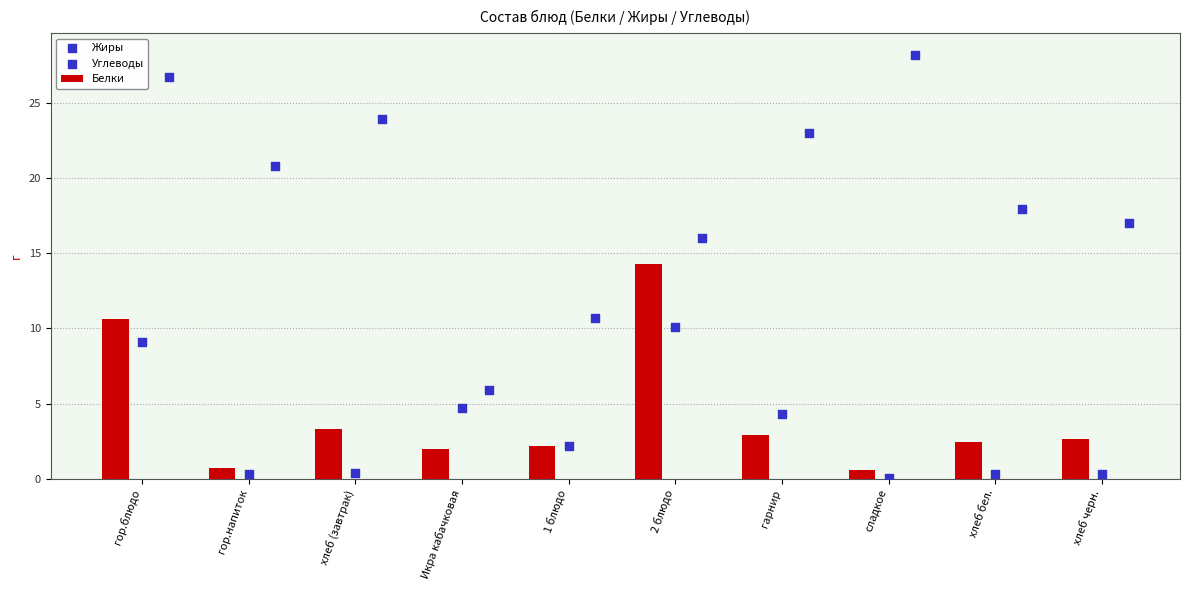

Which series reaches the minimum Y coordinate?

Жиры